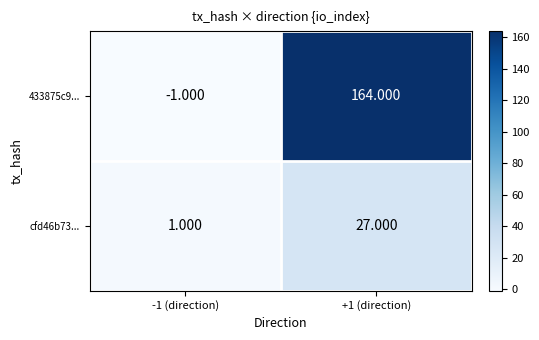

At -1 (direction), list the series in order from smallest to largest.

433875c9..., cfd46b73...